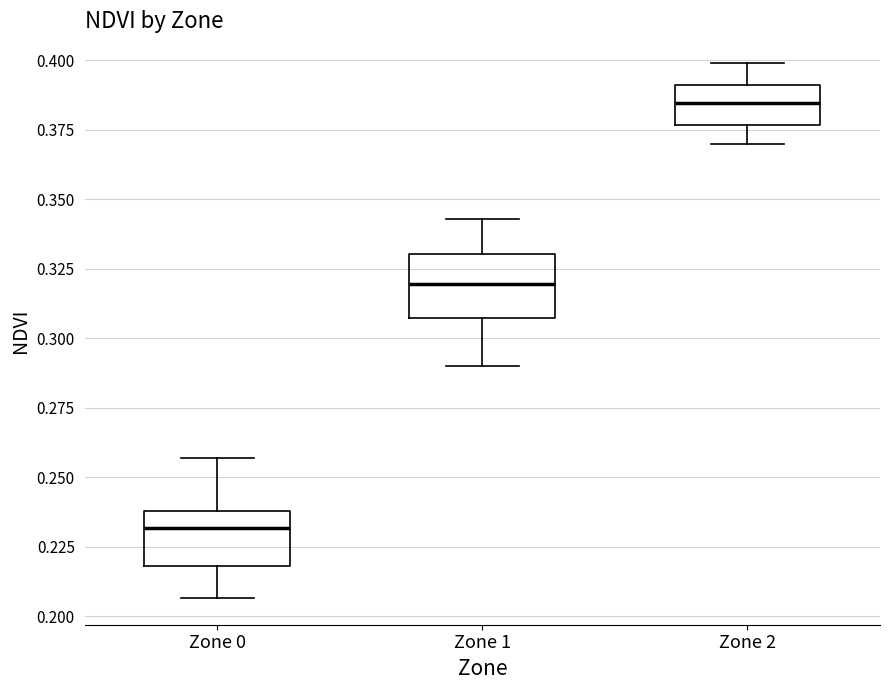

Reading left to right, transcribe this box plot: for each box, give where its median line is, the range the box spans, and where its two whiskers end, as read against the y-axis. The values are not printed on the chart, so give them approximately, as read against the axis.

Zone 0: median 0.230, box 0.220 to 0.240, whiskers 0.205 to 0.255
Zone 1: median 0.320, box 0.305 to 0.330, whiskers 0.290 to 0.345
Zone 2: median 0.385, box 0.375 to 0.390, whiskers 0.370 to 0.400